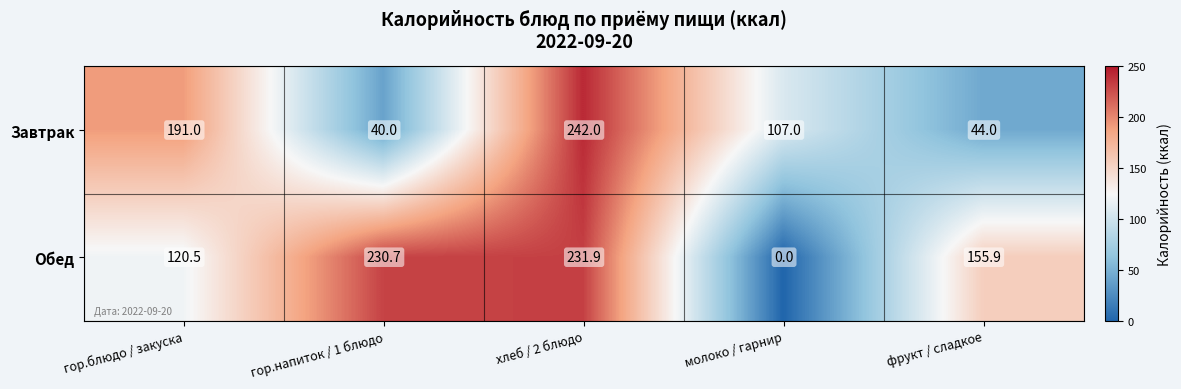

What is the difference between the Обед values at гор.блюдо / закуска and молоко / гарнир?

120.5